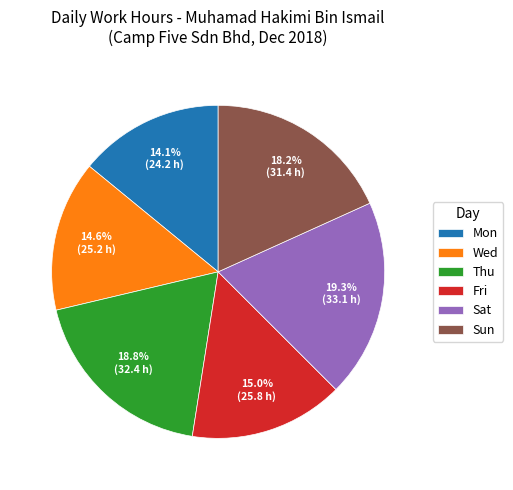

How many slices are in this pie chart?

6